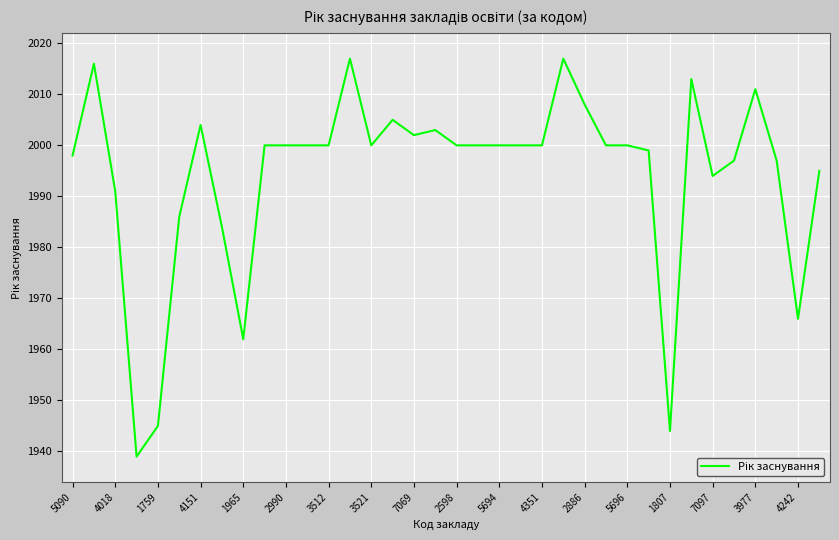

Is this an area chart (filled region under the line)?

No